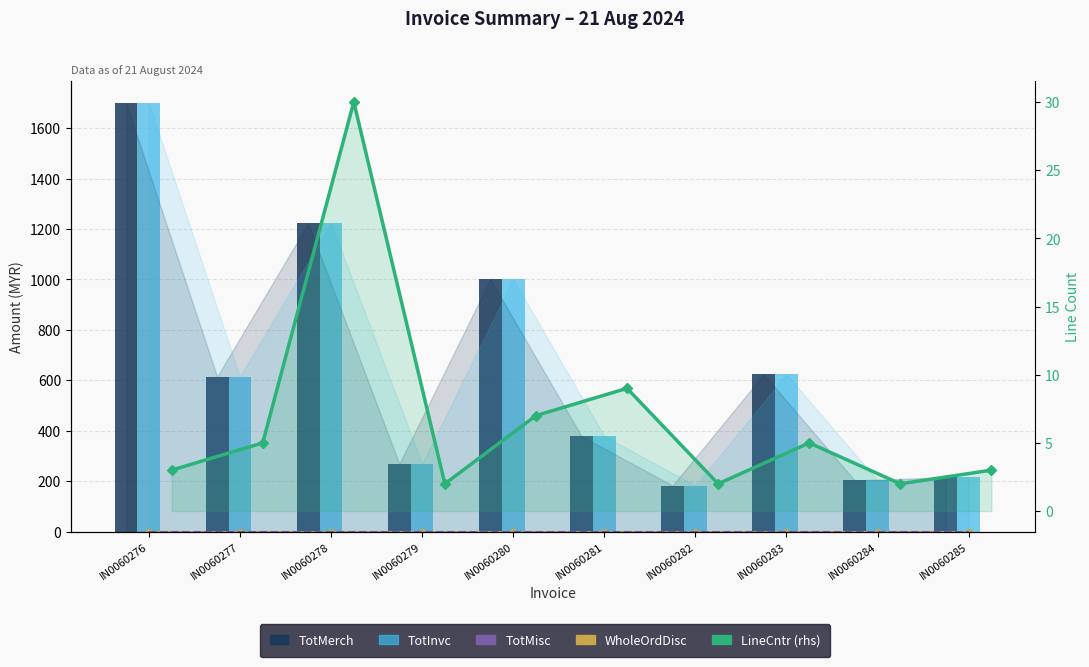

What is the difference between the highest and lowest values at IN0060281?

378.2